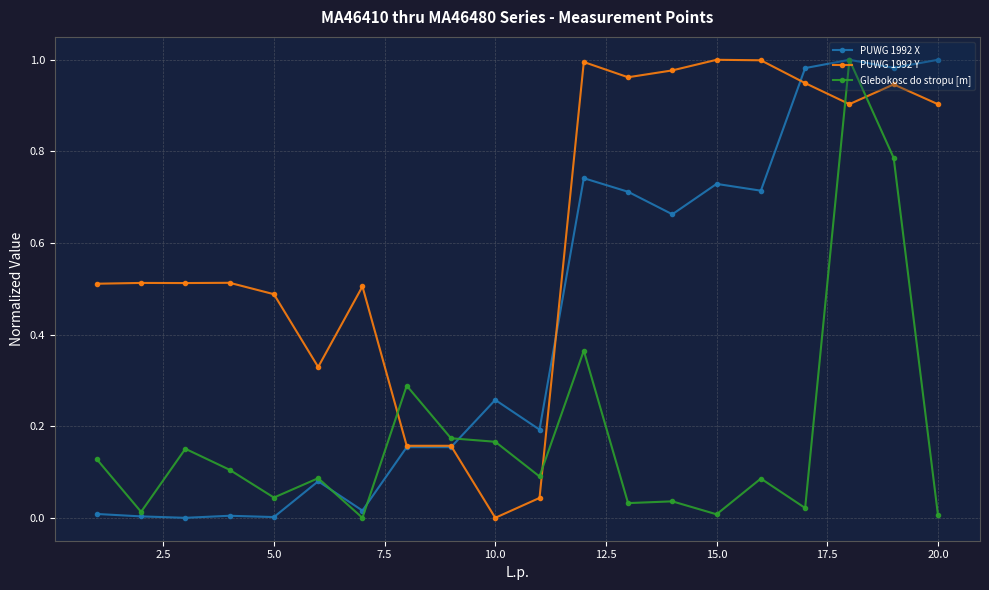

Which series has the largest total across all categories?

PUWG 1992 Y